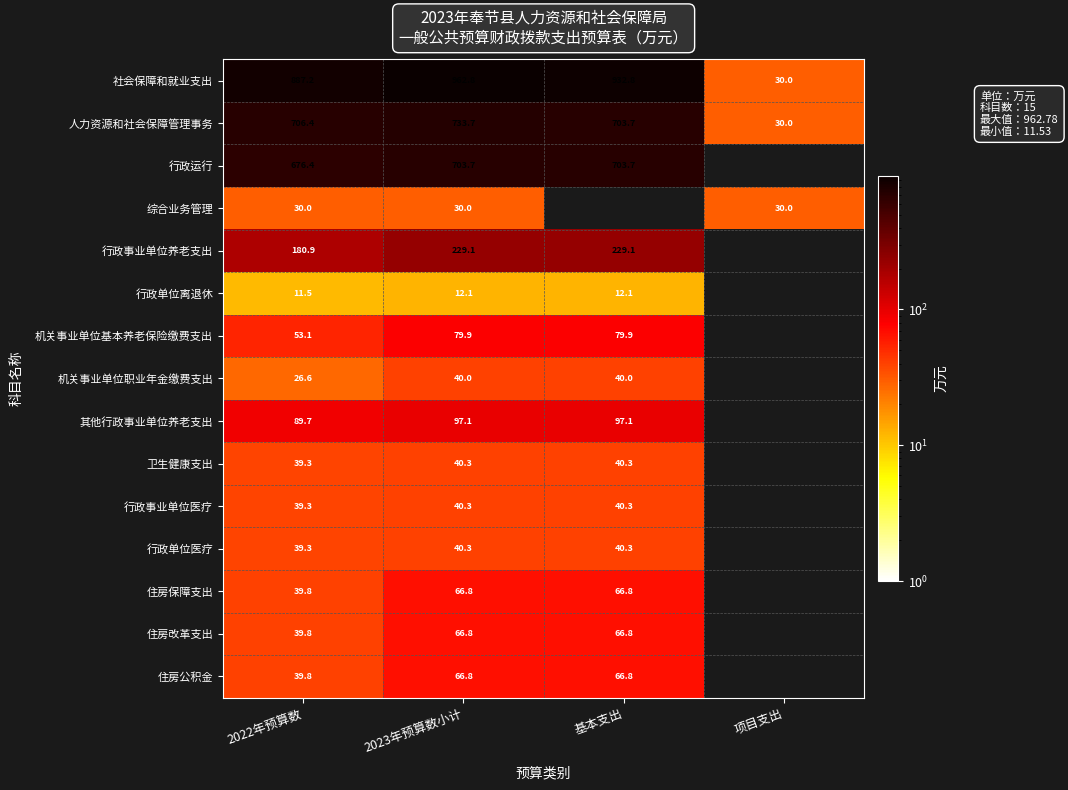

Is the value of 其他行政事业单位养老支出 at 2022年预算数 greater than the value of 行政事业单位医疗 at 2023年预算数小计?

Yes